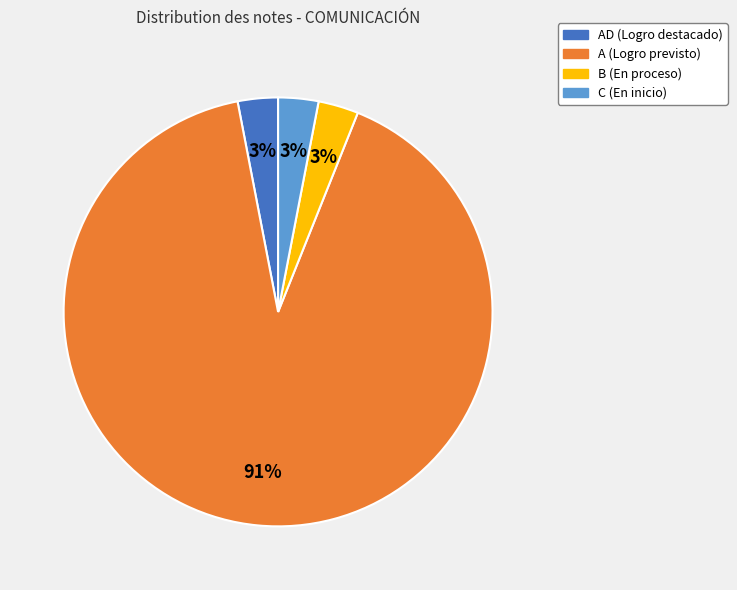

Is there any slice that represents more than half of the pie?

Yes